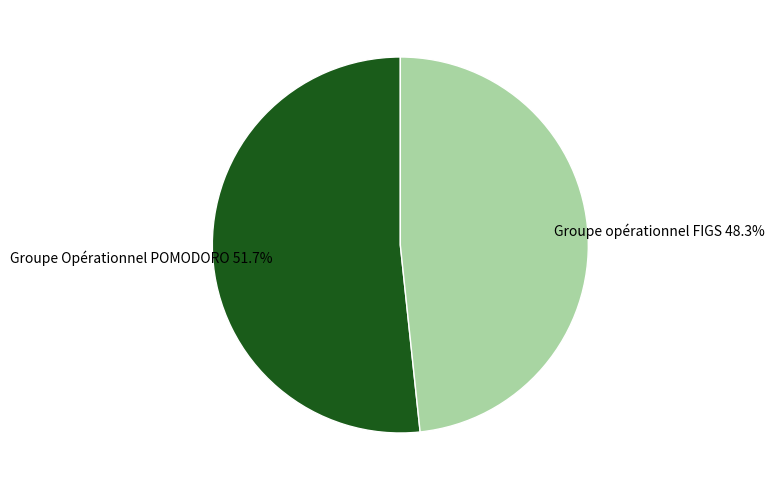

Does any single category account for the majority?

Yes